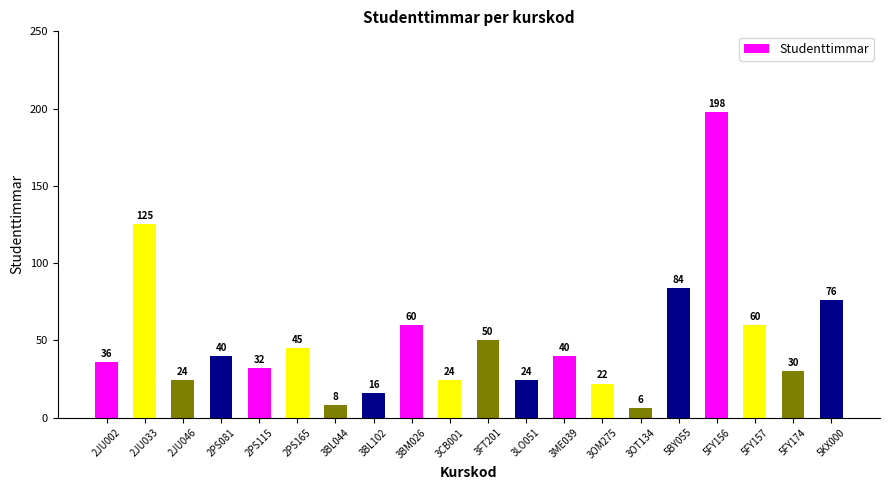

Is it true that the value at 5FY174 is 11?

False